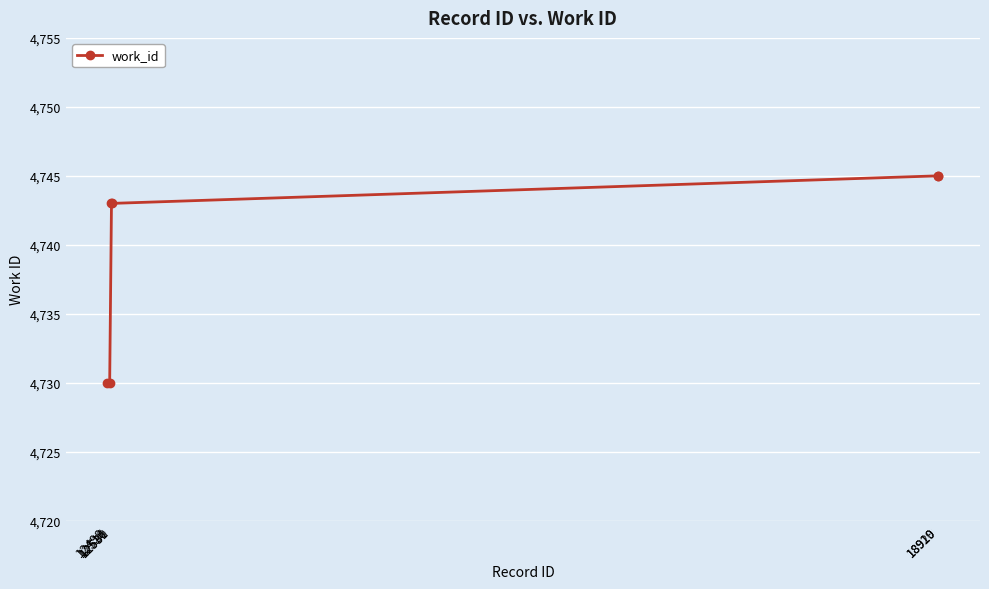

What is the change in value from 12531 to 18919?

+2